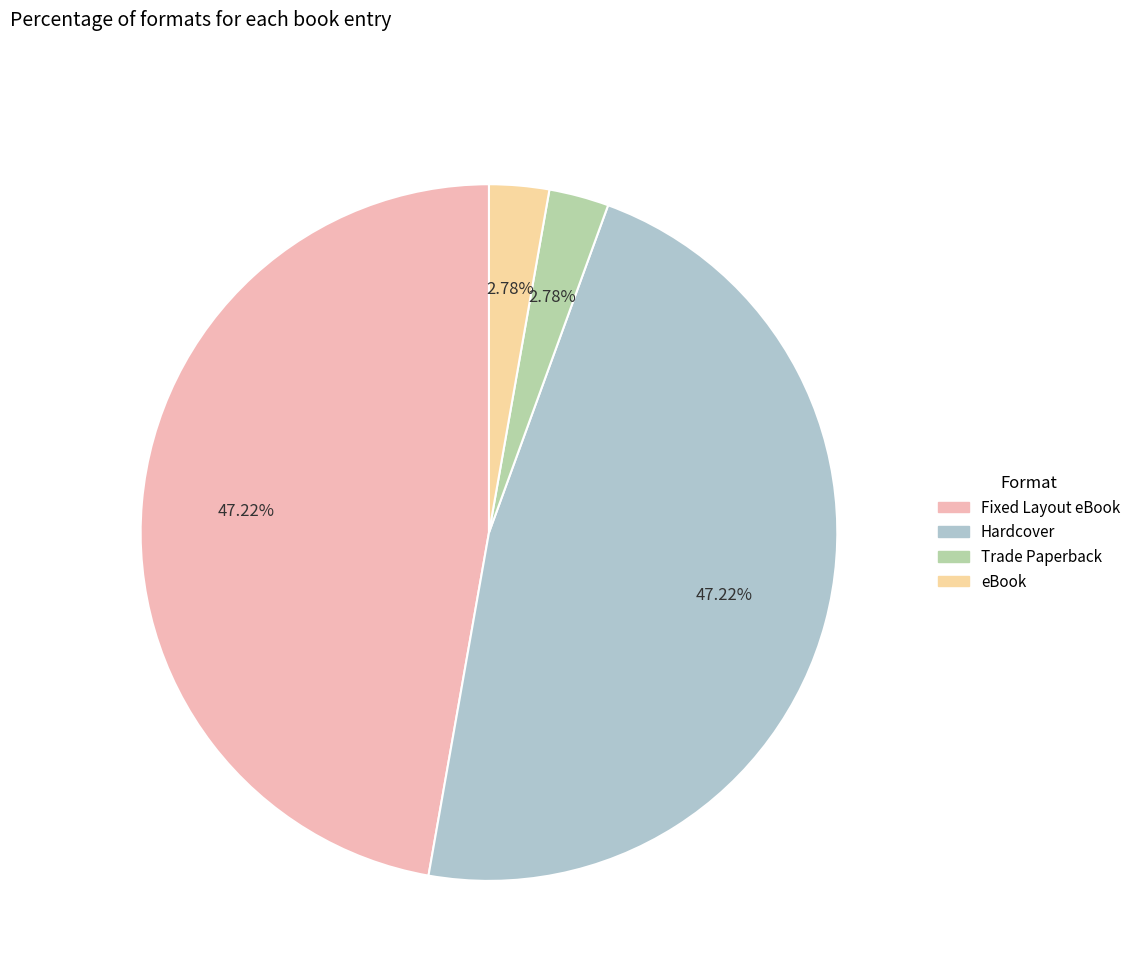

True or false: Fixed Layout eBook accounts for 47% of the total.

True